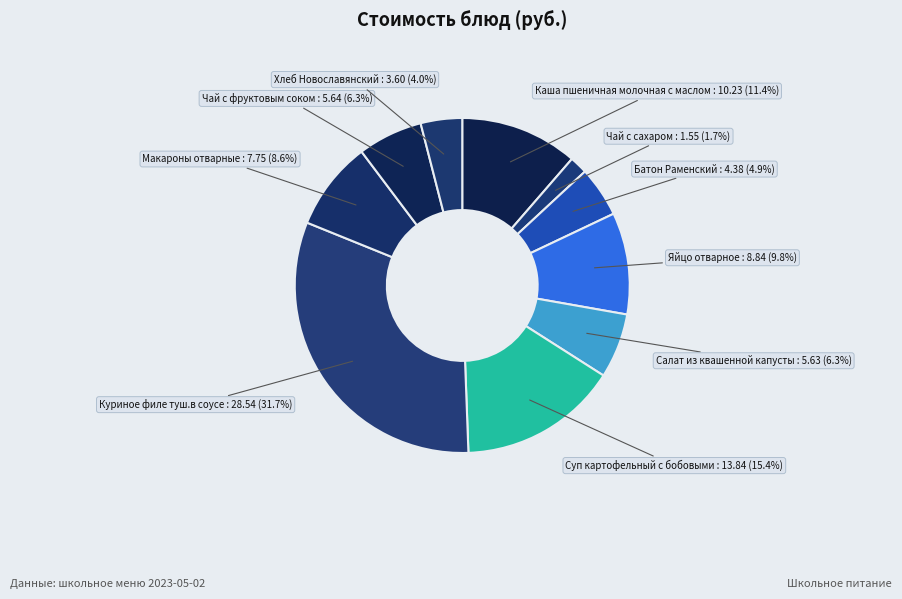

What percentage is NOT represented by Чай с фруктовым соком?

93.7%